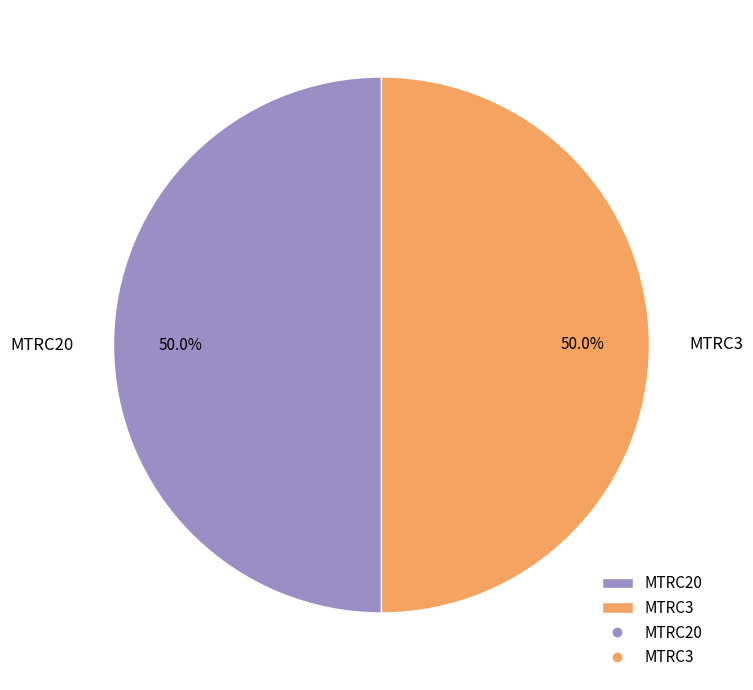

How many slices are in this pie chart?

2